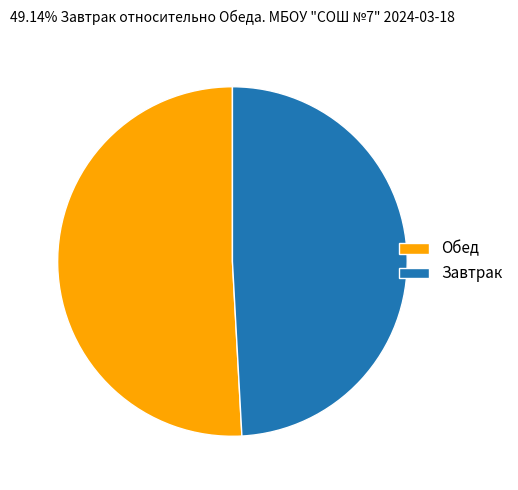

Which has a higher value, Обед or Завтрак?

Обед